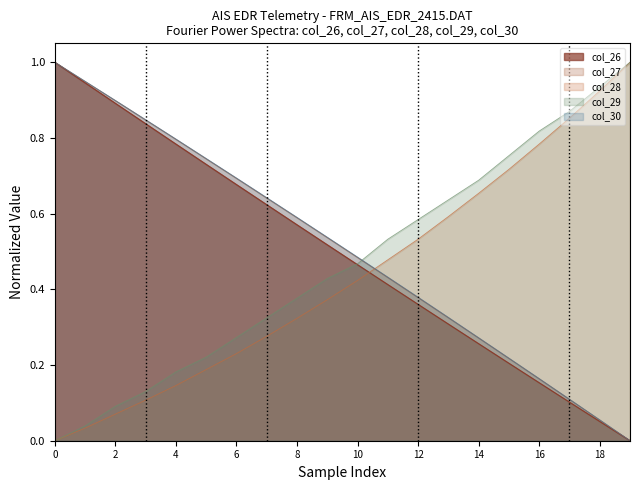

At which label is col_27 closest to 0?

19